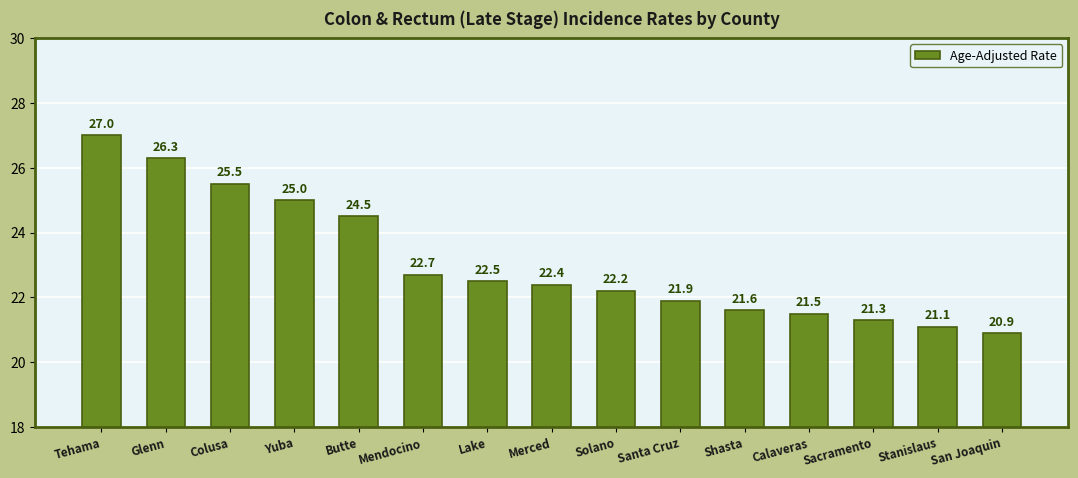

What is the difference between the second highest and minimum values?

5.4